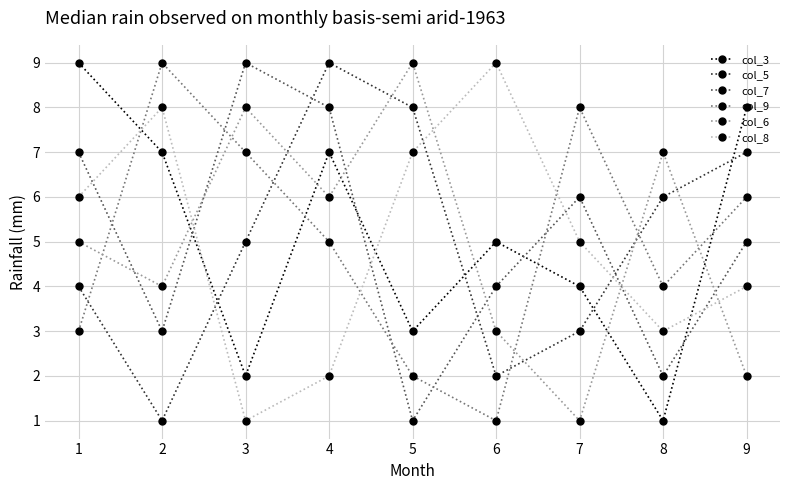

What is the value of the col_6 point at the 3rd from the left?

8